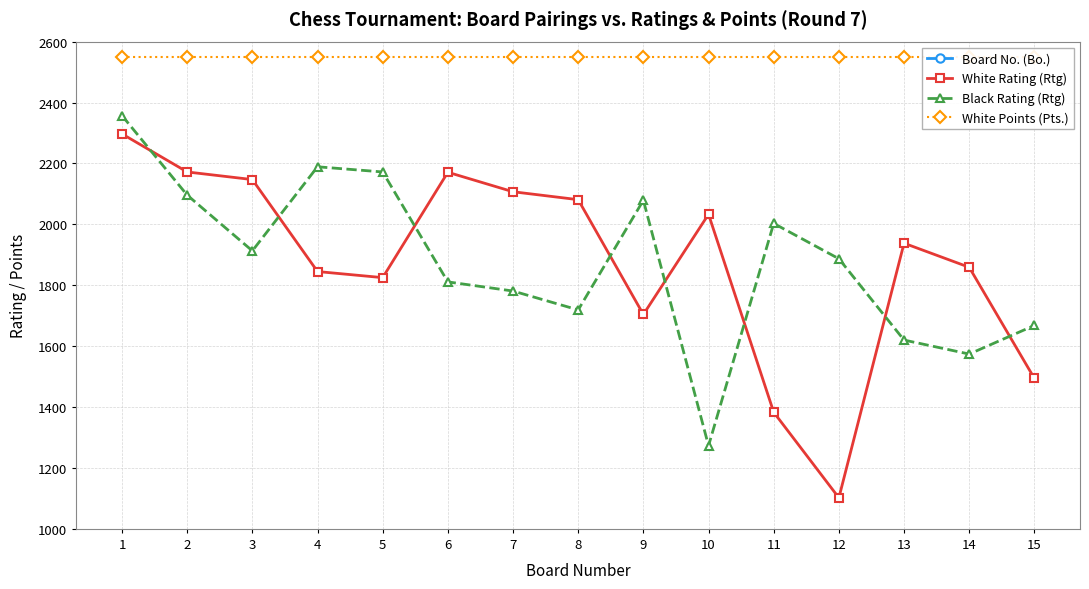

Reading left to right, transcribe all the data shown in this chart.

Board No. (Bo.): 1	2	3	4	5	6	7	8	9	10	11	12	13	14	15
White Rating (Rtg): 2297	2172	2147	1845	1825	2171	2107	2081	1704	2033	1383	1102	1938	1859	1494
Black Rating (Rtg): 2357	2096	1913	2189	2172	1811	1781	1719	2079	1273	2003	1887	1620	1574	1668
White Points (Pts.): 2550	2550	2550	2550	2550	2550	2550	2550	2550	2550	2550	2550	2550	2550	2550